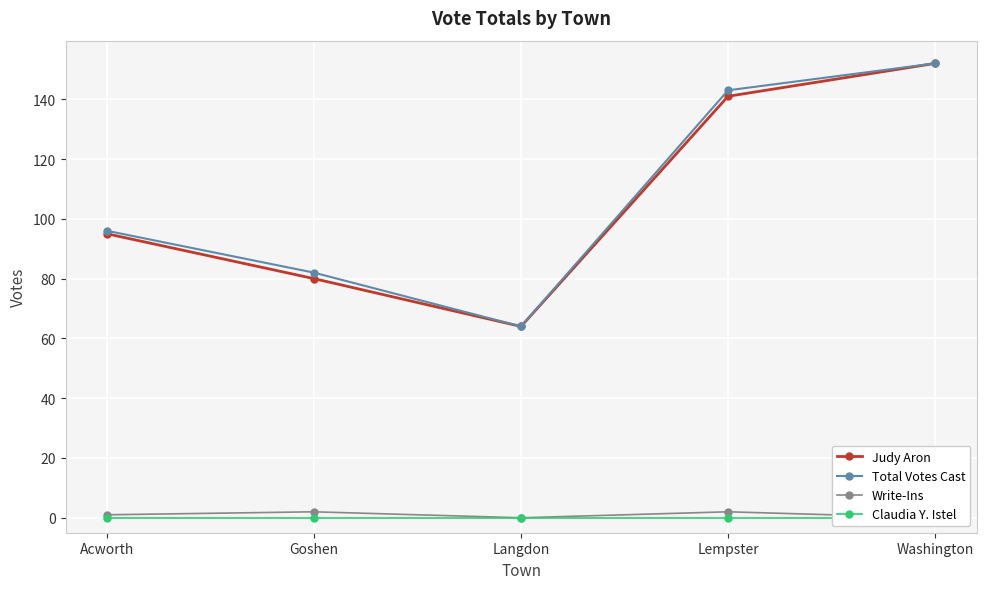

True or false: Write-Ins and Claudia Y. Istel cross at least once.

False